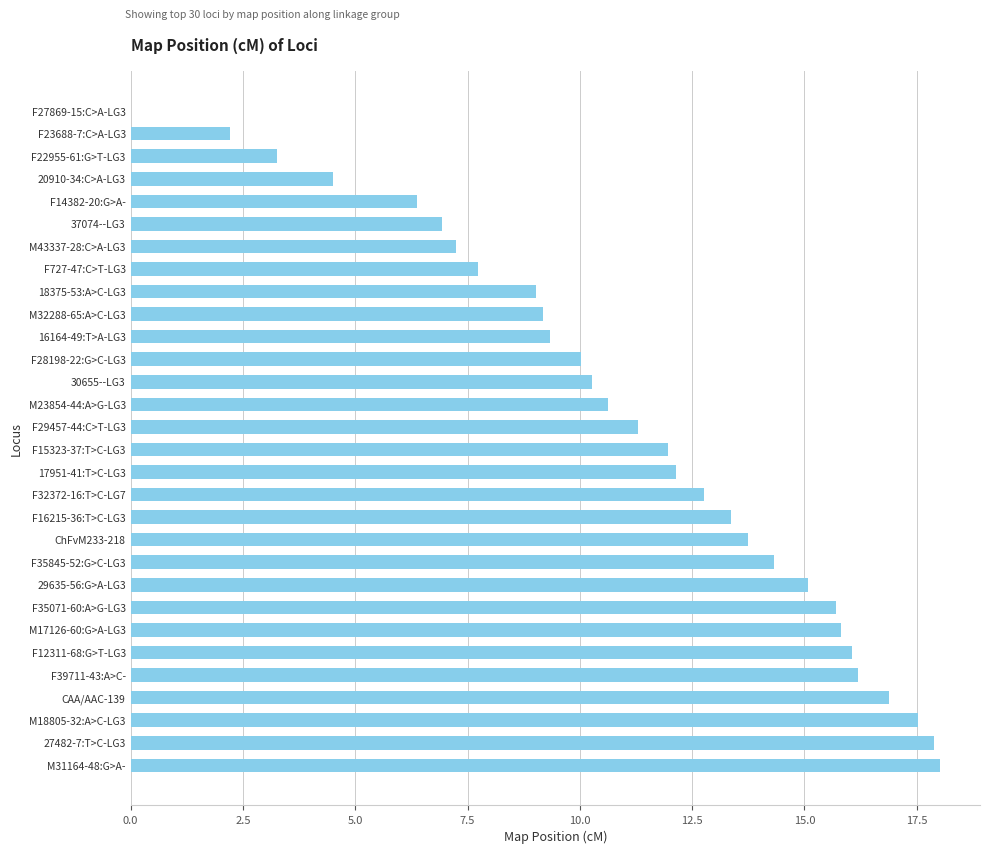

What is the sum of all values?

335.4